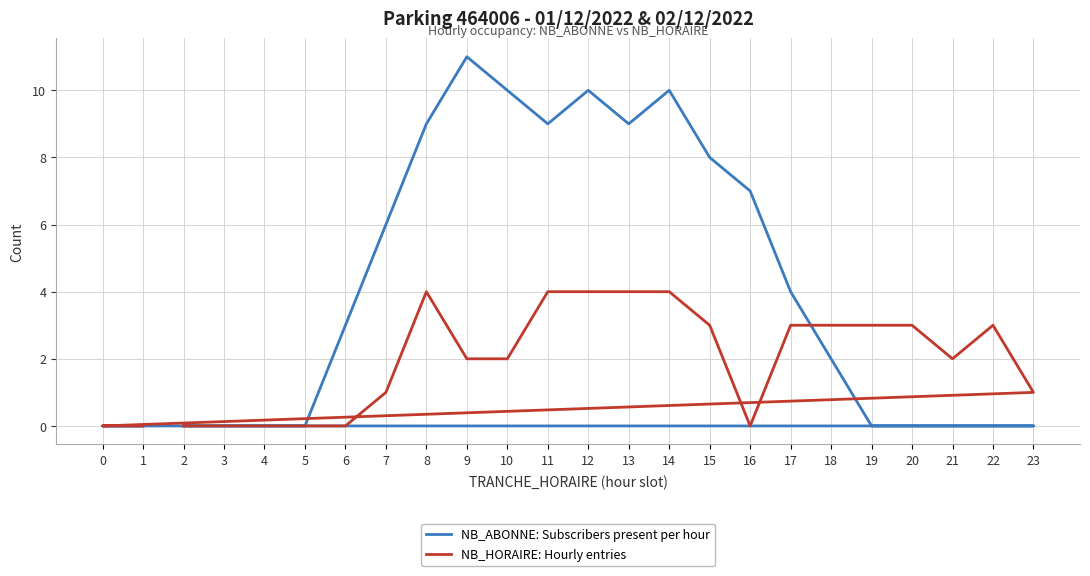

How many data points in NB_HORAIRE: Hourly entries are above 2?

11